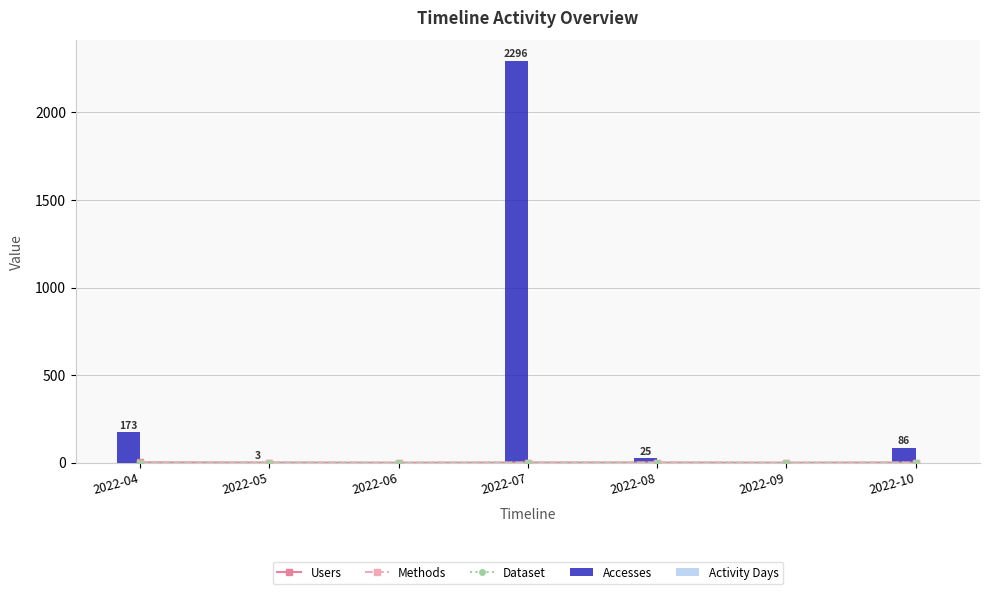

Reading left to right, extract all data points from this chart.

Users: 2	1	0	1	1	0	1
Methods: 1	1	0	1	1	0	1
Dataset: 1	1	0	1	1	0	1
Accesses: 173	3	0	2296	25	0	86
Activity Days: 3	1	0	4	1	0	1